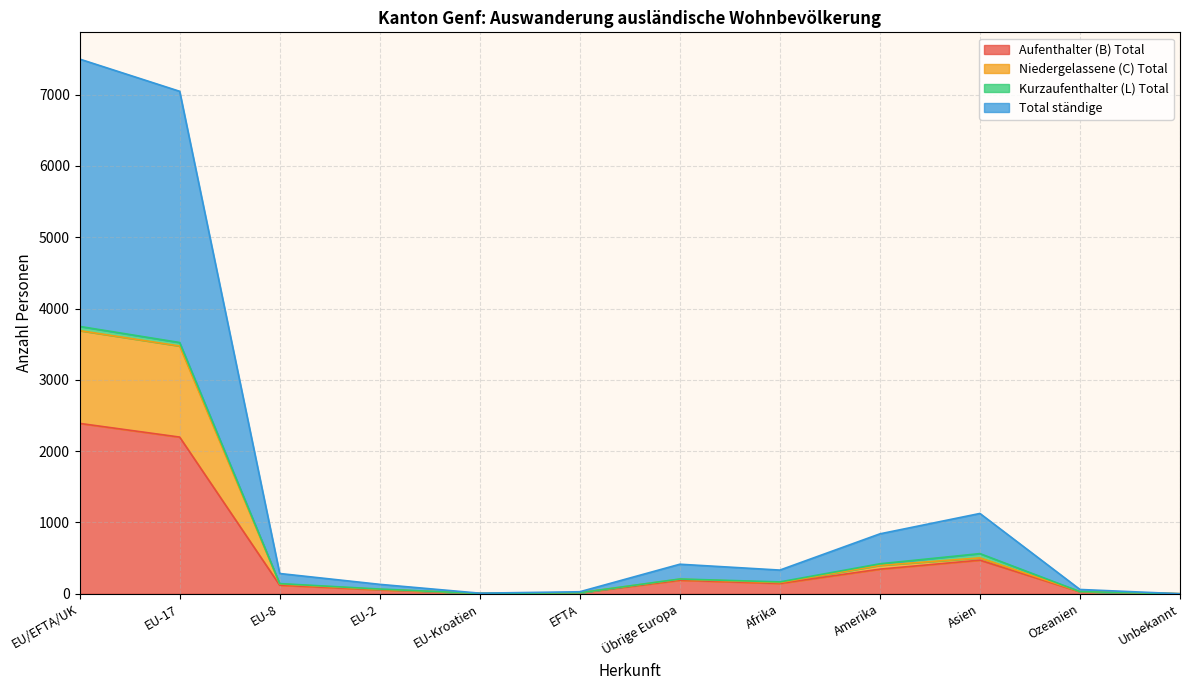

At which label does Total ständige first exceed 166?

EU/EFTA/UK